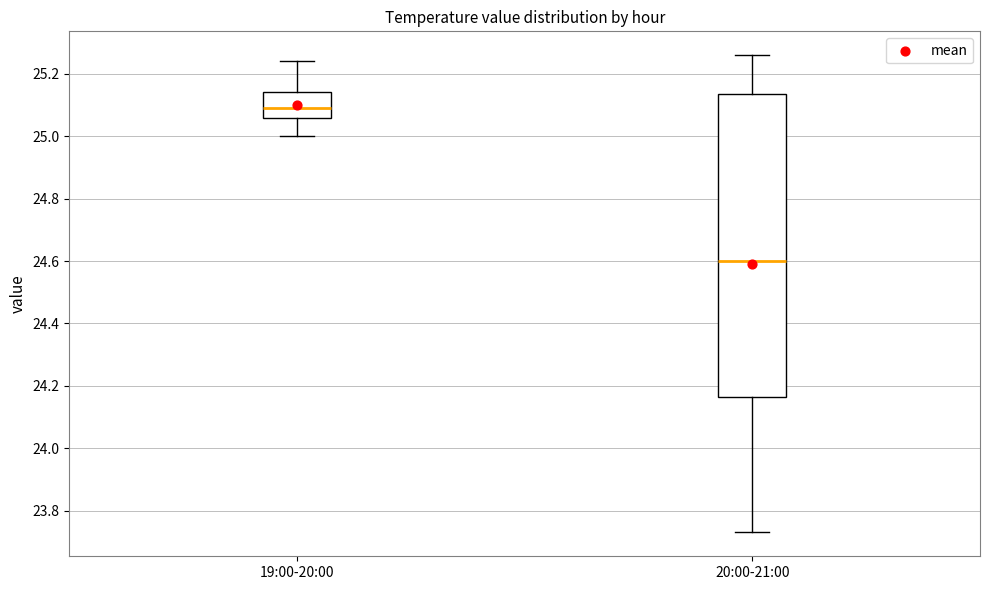

Reading left to right, read every box against the y-axis: the position of its median line, the range the box covers, and the ends of its whiskers. The values are not printed on the chart, so give them approximately, as read against the axis.

19:00-20:00: median 25.10, box 25.06 to 25.14, whiskers 25.00 to 25.24
20:00-21:00: median 24.60, box 24.16 to 25.14, whiskers 23.74 to 25.26